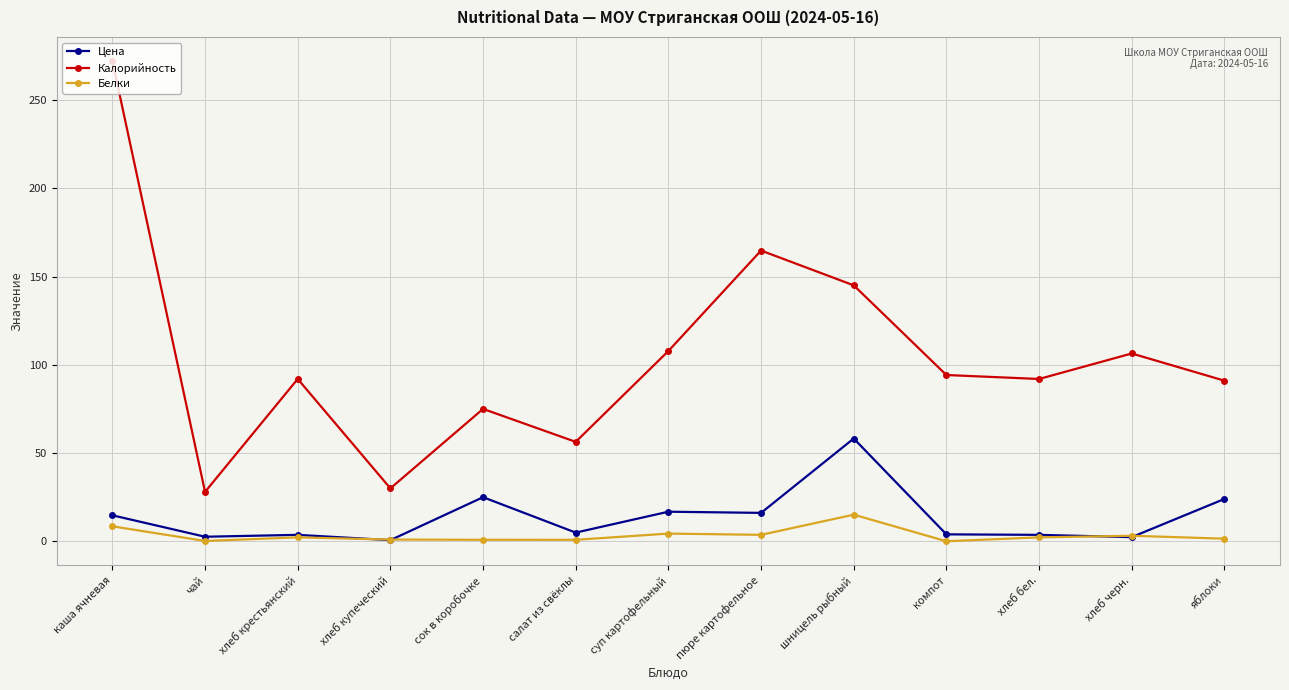

At how many categories does at least one series exceed 97?

5